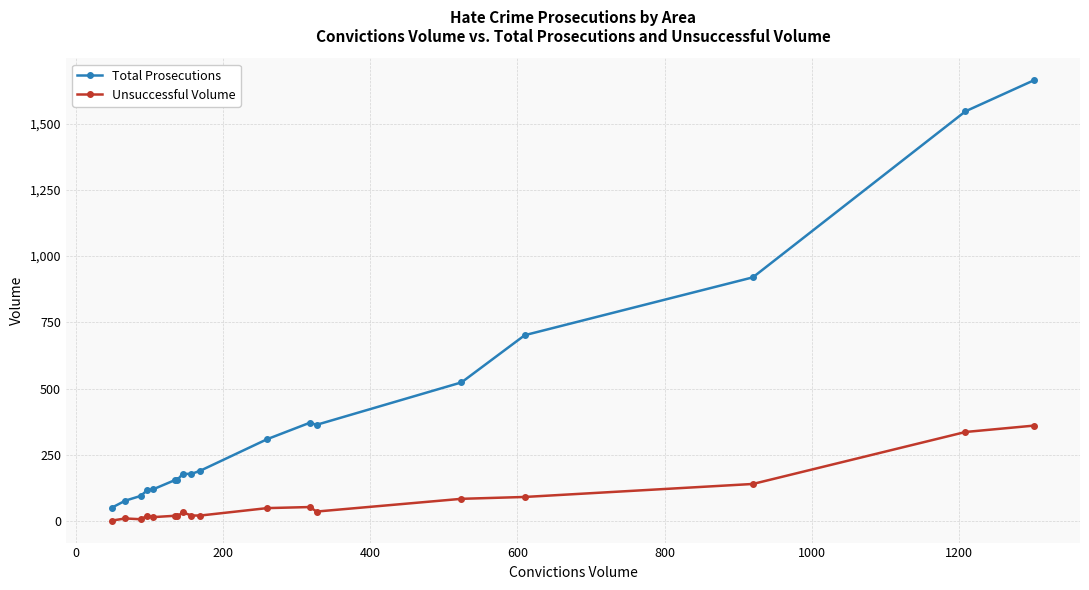

True or false: Unsuccessful Volume has more than 1 points higher than both neighbors.

True